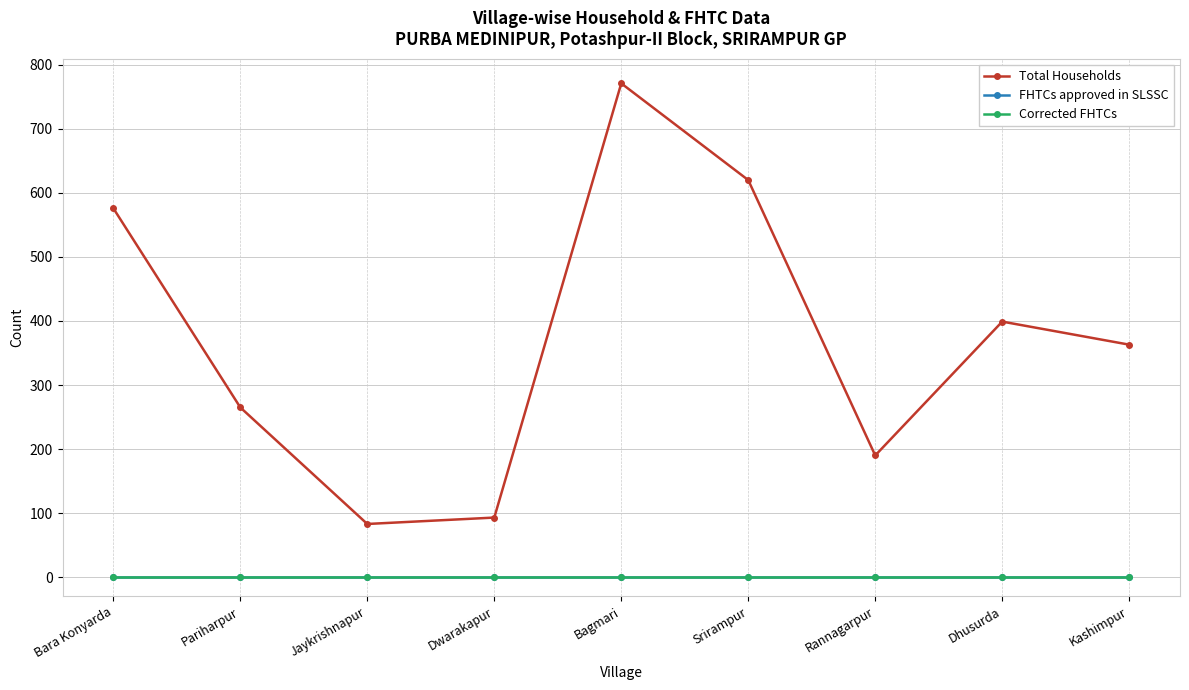

True or false: Total Households and Corrected FHTCs cross at least once.

False